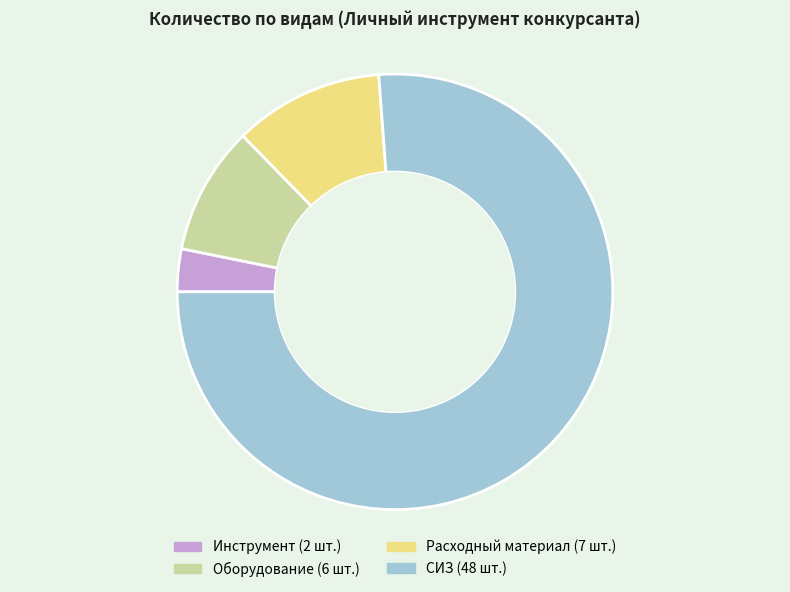

Is there any slice that represents more than half of the pie?

Yes